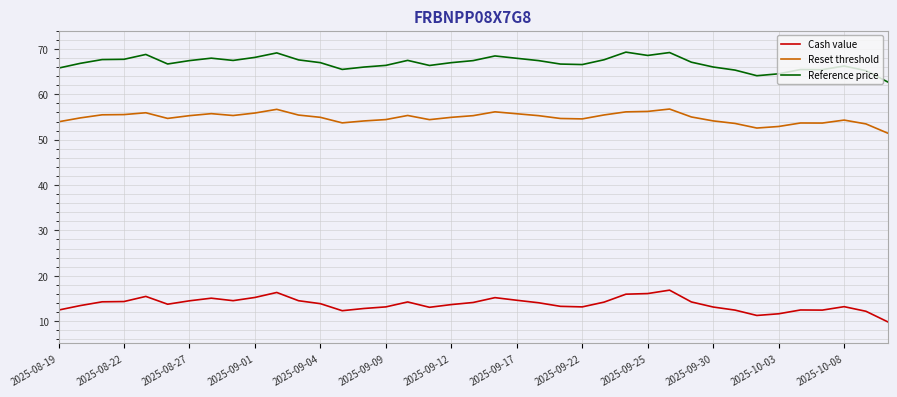

What is the difference between the maximum and minimum values in the Cash value series?

7.0